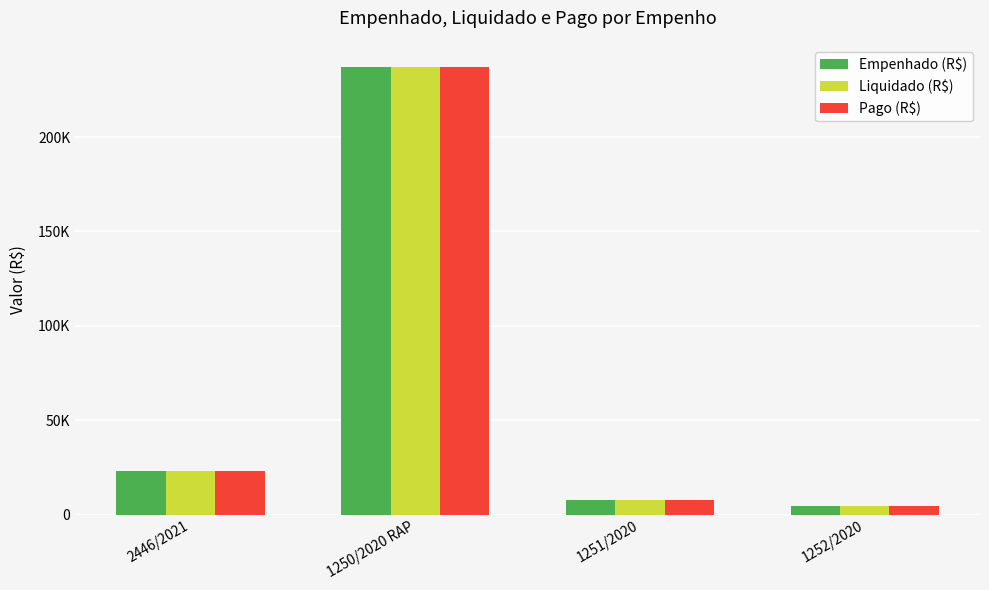

Reading left to right, list all the values displayed in this chart.

Empenhado (R$): 23125.8	237001.8	7645.0	4828.8
Liquidado (R$): 23125.8	237001.8	7645.0	4828.8
Pago (R$): 23125.8	237001.8	7645.0	4828.8